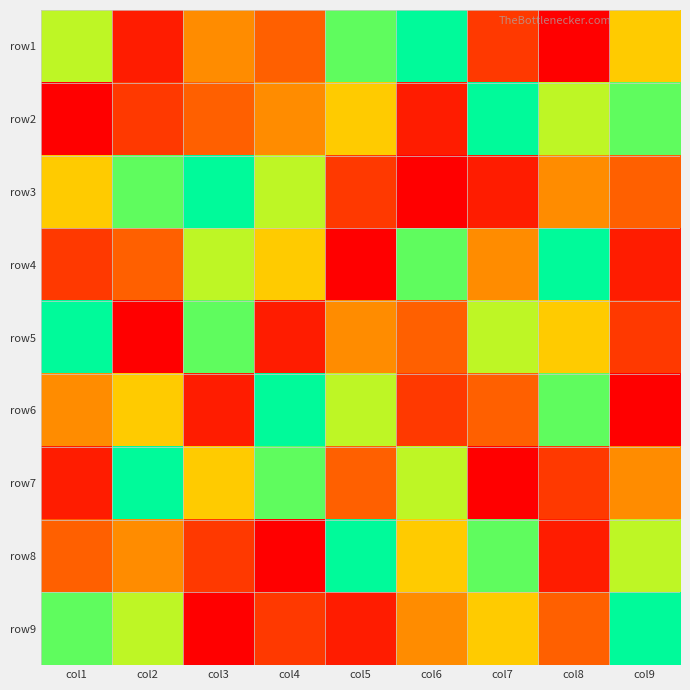

Rank the series at col1 from lowest to highest value.

row2, row7, row4, row8, row6, row3, row1, row9, row5